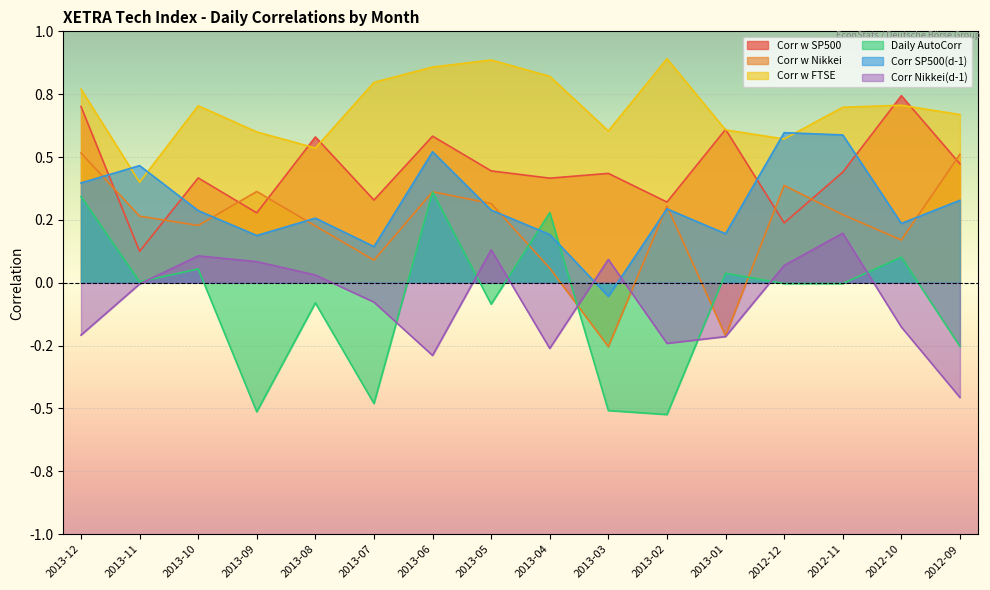

Which series ends up on top after the final intersection of Corr w Nikkei and Daily AutoCorr?

Corr w Nikkei